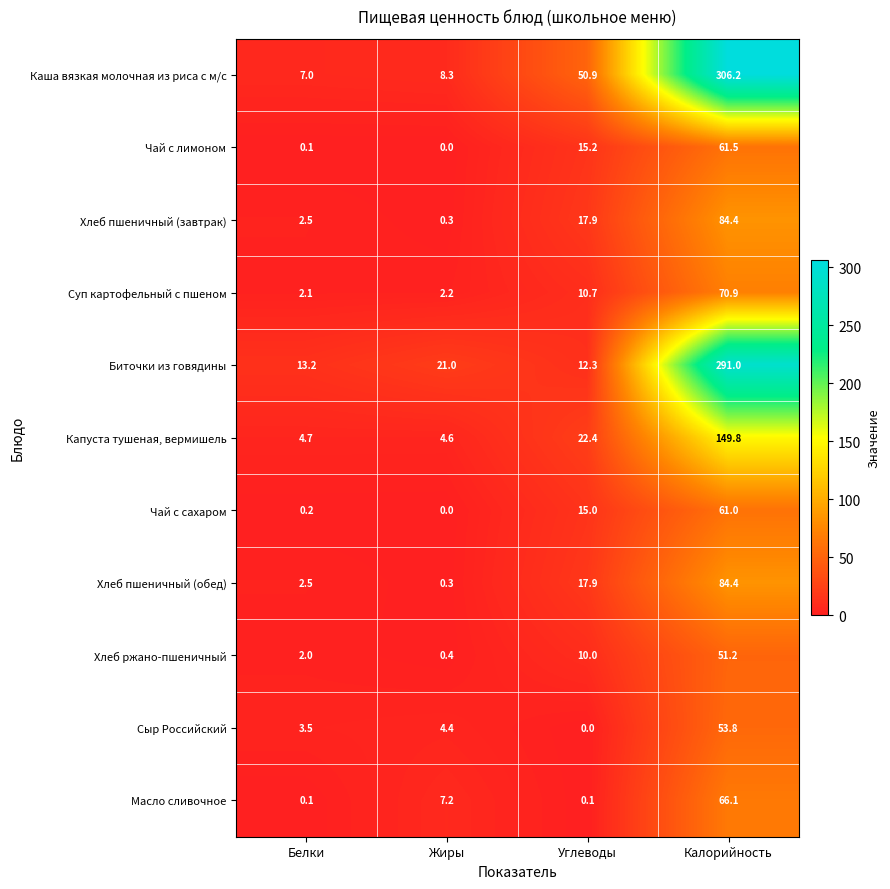

Rank the categories by Биточки из говядины value from lowest to highest.

Углеводы, Белки, Жиры, Калорийность